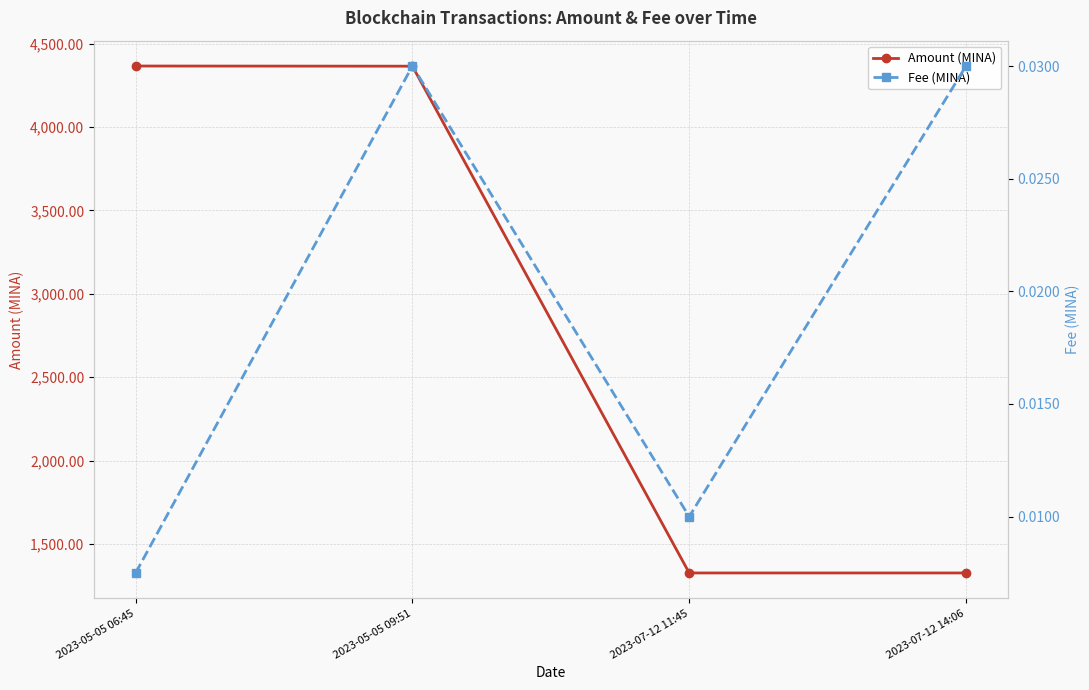

Between 2023-07-12 14:06 and 2023-05-05 06:45, which is larger?

2023-05-05 06:45